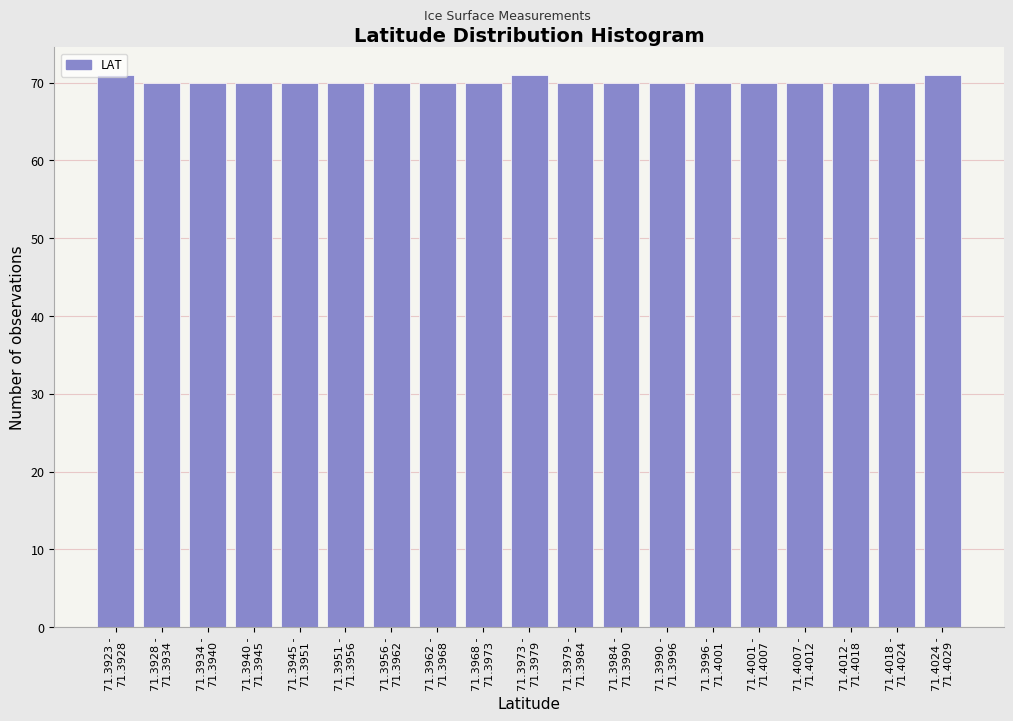

What is the smallest value displayed?

70